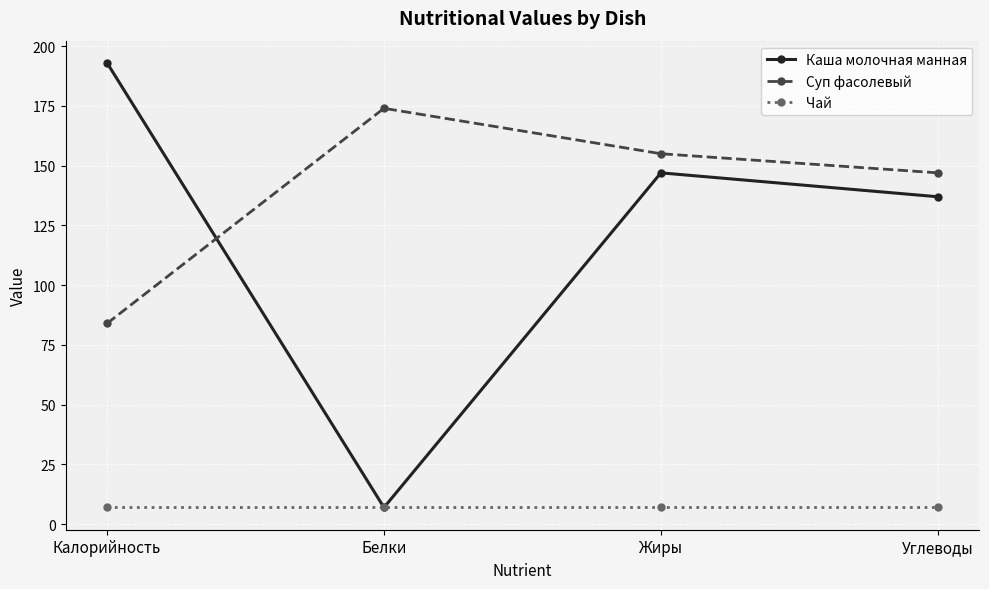

What is the sum of all Суп фасолевый values?

560